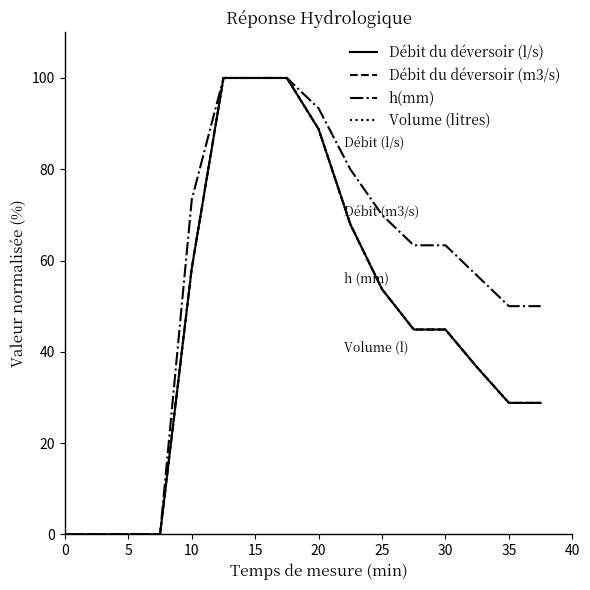

Does the chart have visible grid lines?

No